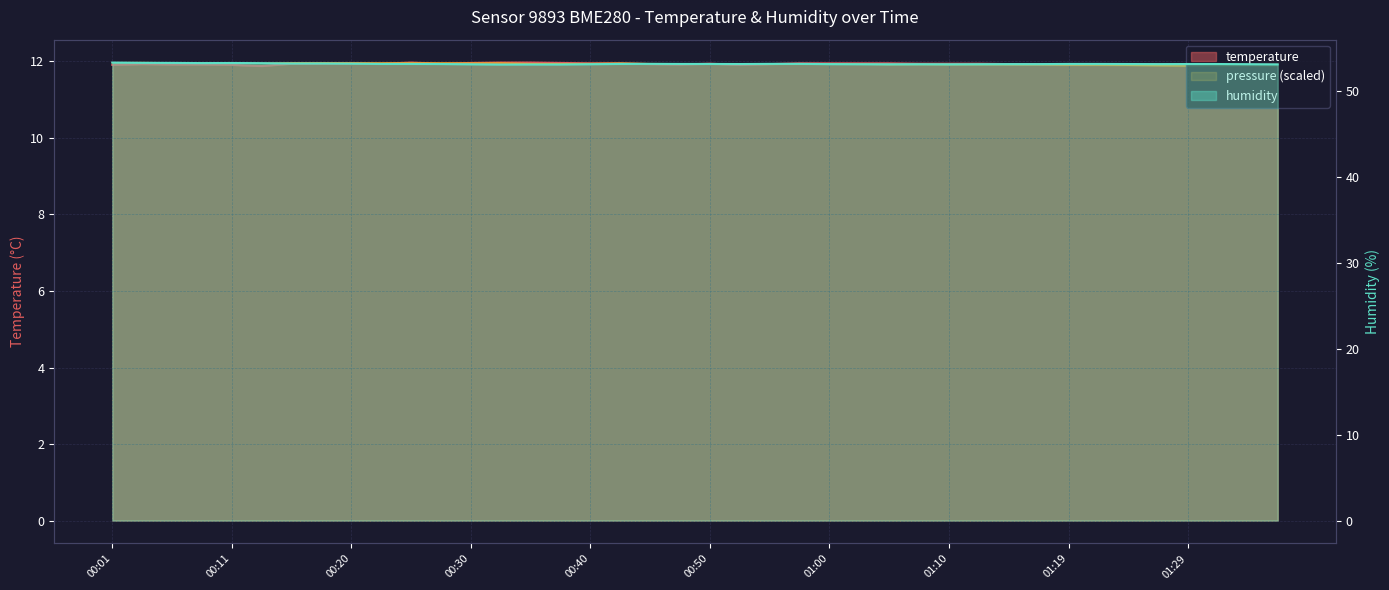

At how many categories does at least one series exceed 32?

40